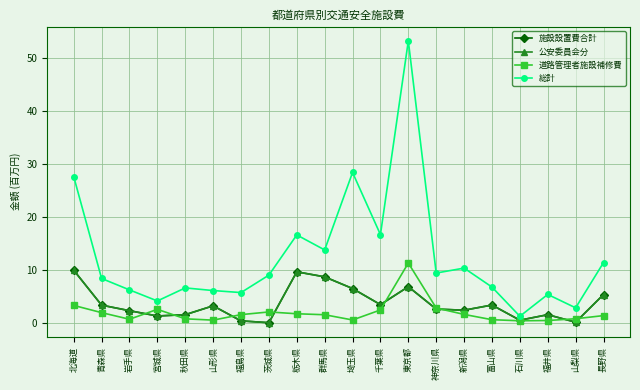

Reading left to right, what are all the values shown in this chart?

施設設置費合計: 9.9	3.3	2.3	1.3	1.5	3.2	0.3	0.0	9.6	8.7	6.5	3.4	6.8	2.6	2.4	3.3	0.5	1.5	0.1	5.3
公安委員会分: 9.9	3.3	2.3	1.3	1.5	3.2	0.3	0.0	9.6	8.7	6.5	3.4	6.8	2.6	2.4	3.3	0.5	1.5	0.1	5.3
道路管理者施設補修費: 3.3	1.9	0.6	2.5	0.7	0.5	1.5	2.0	1.7	1.5	0.5	2.4	11.3	2.8	1.6	0.6	0.4	0.4	0.7	1.3
総計: 27.6	8.3	6.2	4.1	6.6	6.1	5.7	9.0	16.6	13.7	28.4	16.6	53.2	9.4	10.3	6.7	1.2	5.3	2.8	11.3